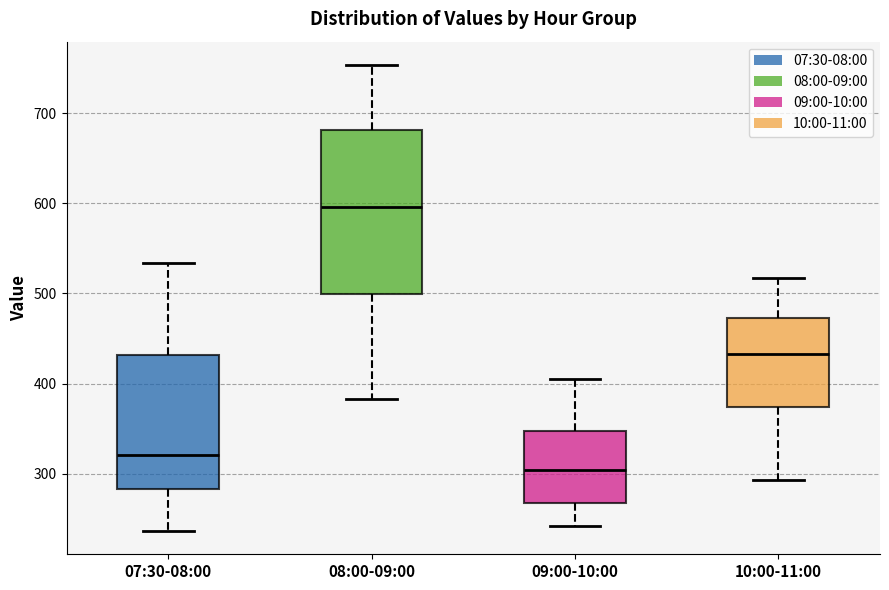

Reading left to right, transcribe this box plot: for each box, give where its median line is, the range the box spans, and where its two whiskers end, as read against the y-axis. The values are not printed on the chart, so give them approximately, as read against the axis.

07:30-08:00: median 320, box 280 to 430, whiskers 240 to 530
08:00-09:00: median 600, box 500 to 680, whiskers 380 to 750
09:00-10:00: median 300, box 270 to 350, whiskers 240 to 410
10:00-11:00: median 430, box 370 to 470, whiskers 290 to 520